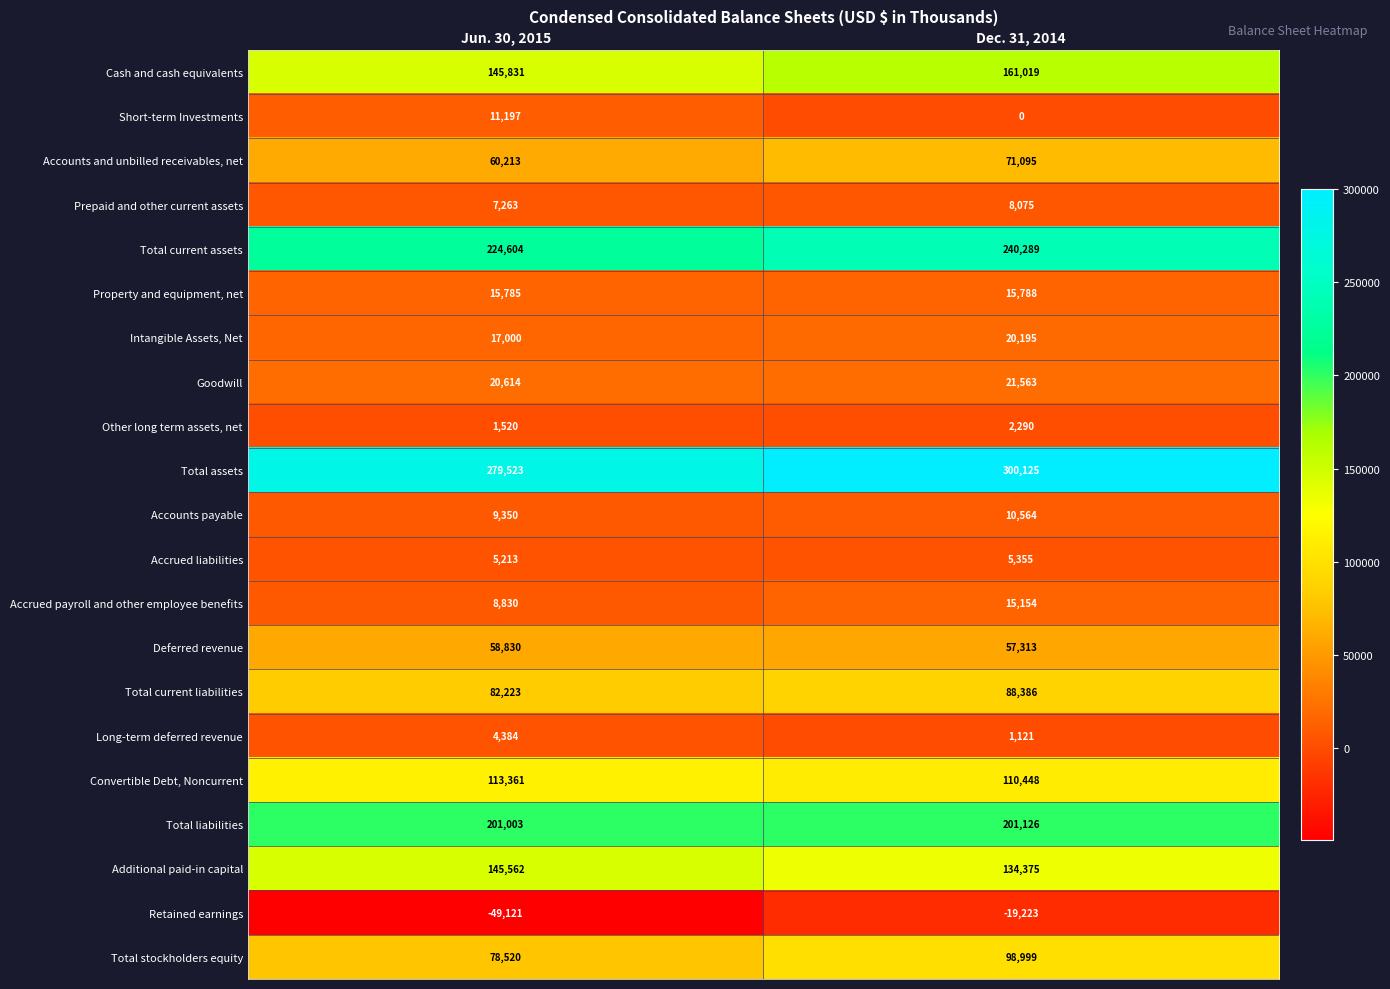

Which category has the highest value in the Total stockholders equity series?

Dec. 31, 2014